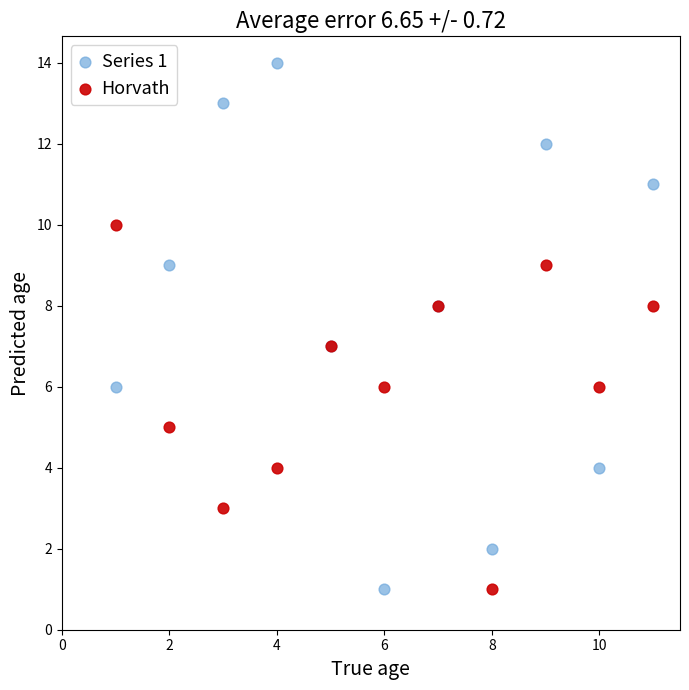

What are all the series names shown in the legend?

Series 1, Horvath